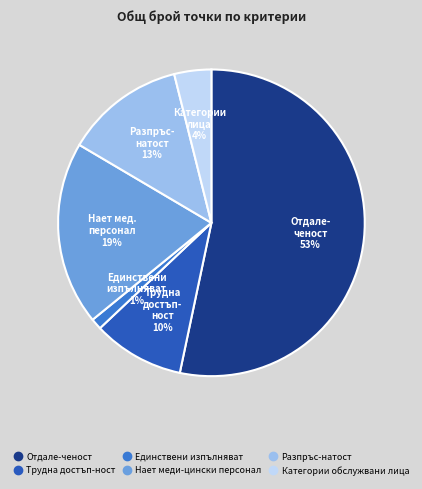

Is the sum of Разпръс-натост and Трудна достъп-ност greater than half?

No